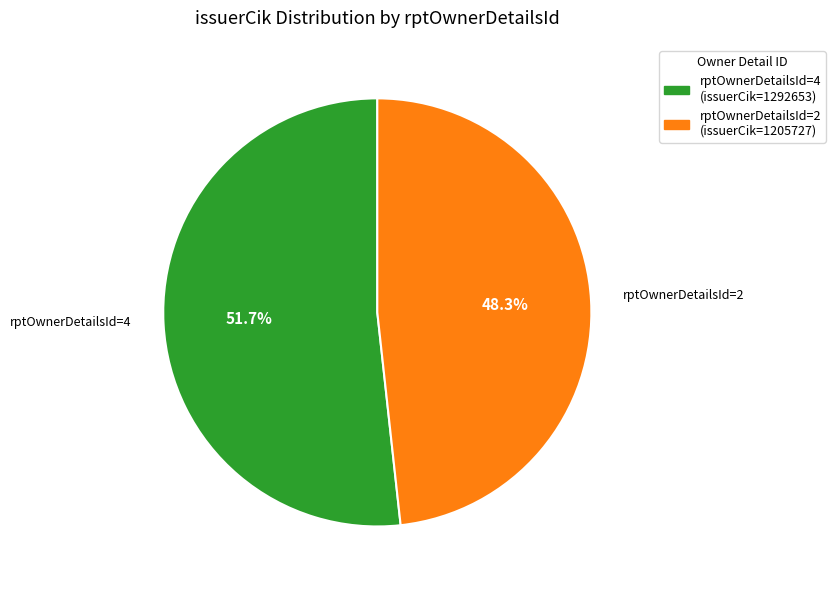

Is there any slice that represents more than half of the pie?

Yes